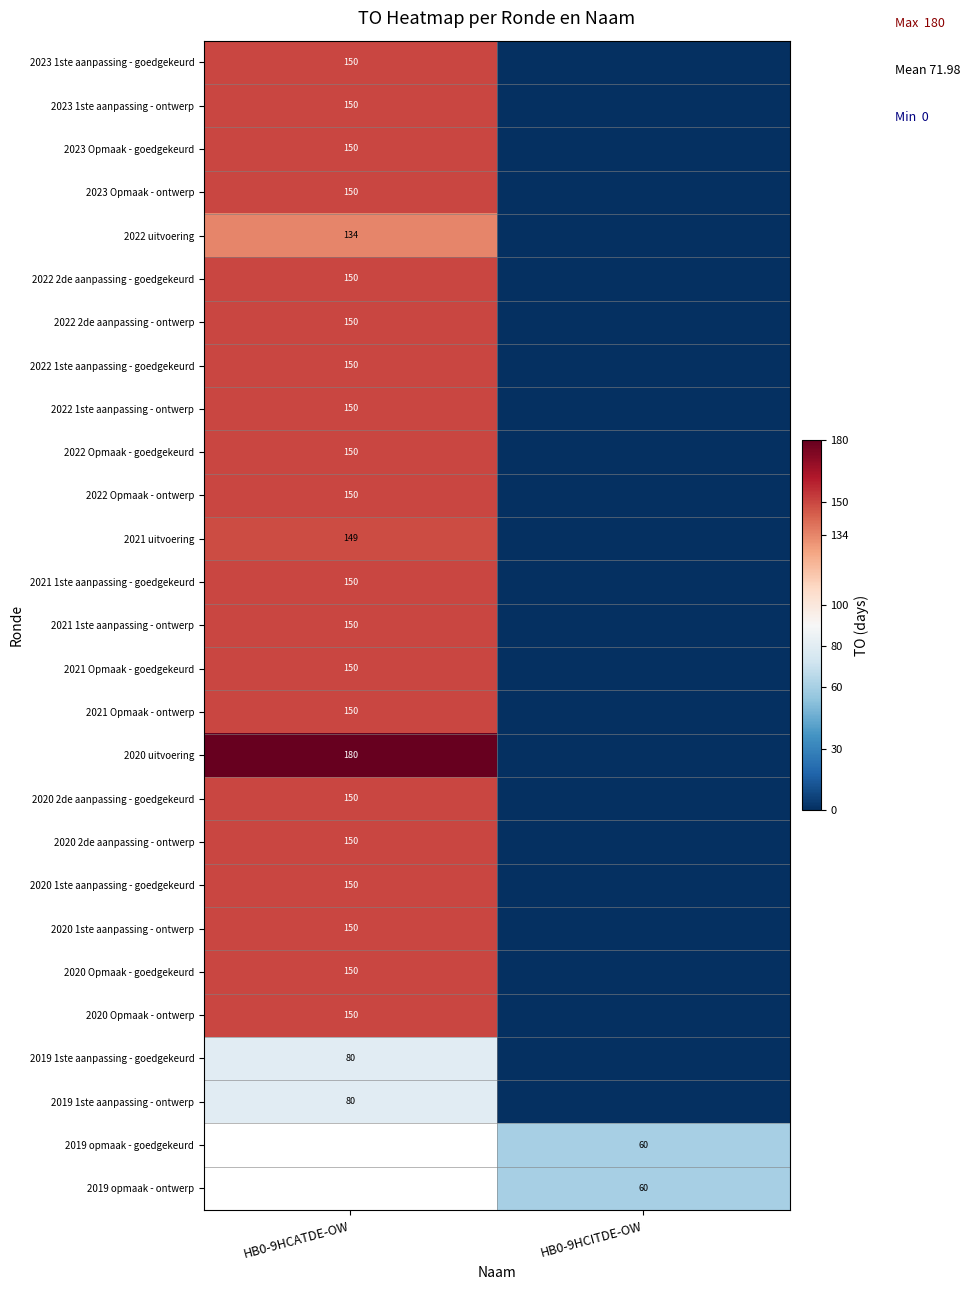

Is it true that 2020 2de aanpassing - goedgekeurd equals 150 at HB0-9HCATDE-OW?

True